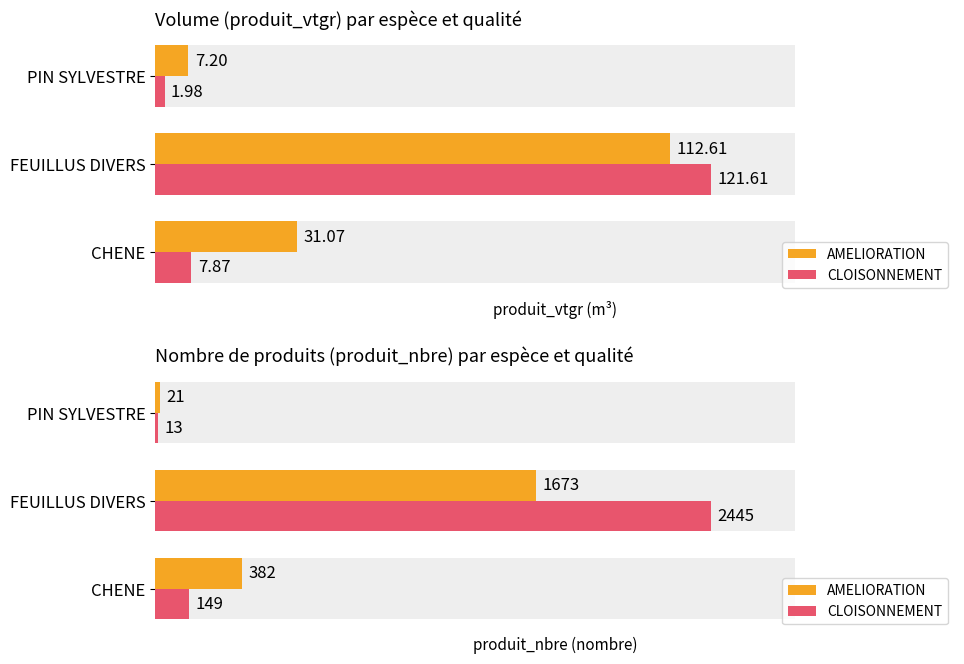

List the series in order of their overall mean, lowest first.

AMELIORATION, CLOISONNEMENT